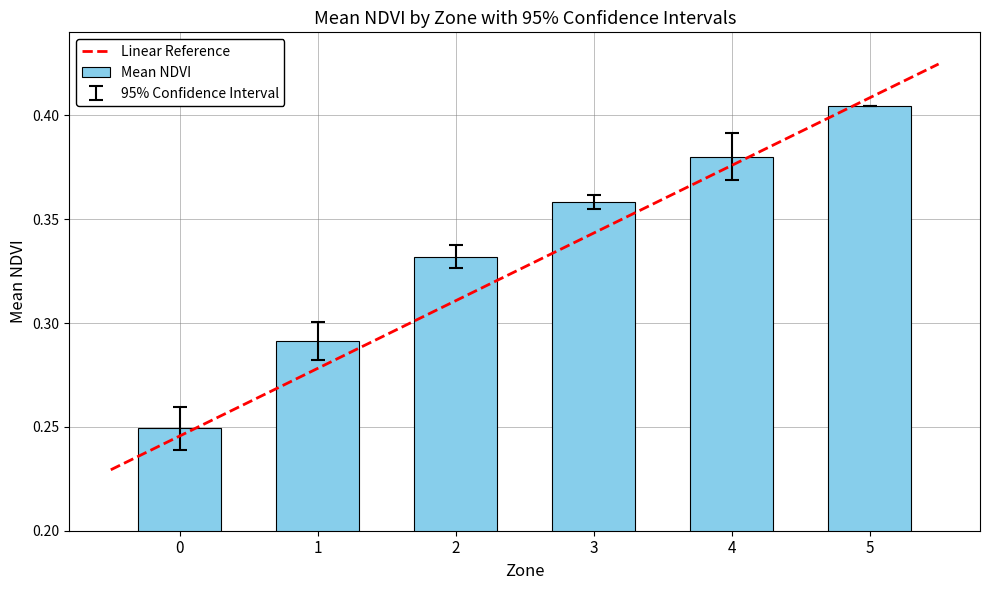

How many values are between 0 and 1?

6